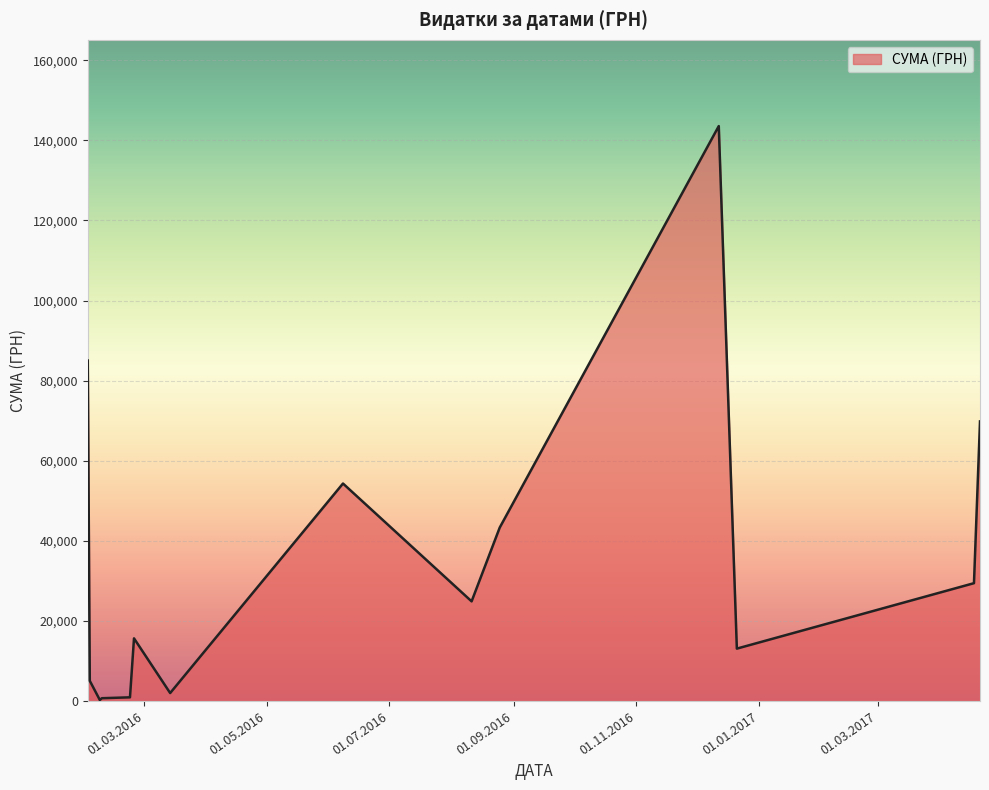

What is the greatest value displayed?

143568.0